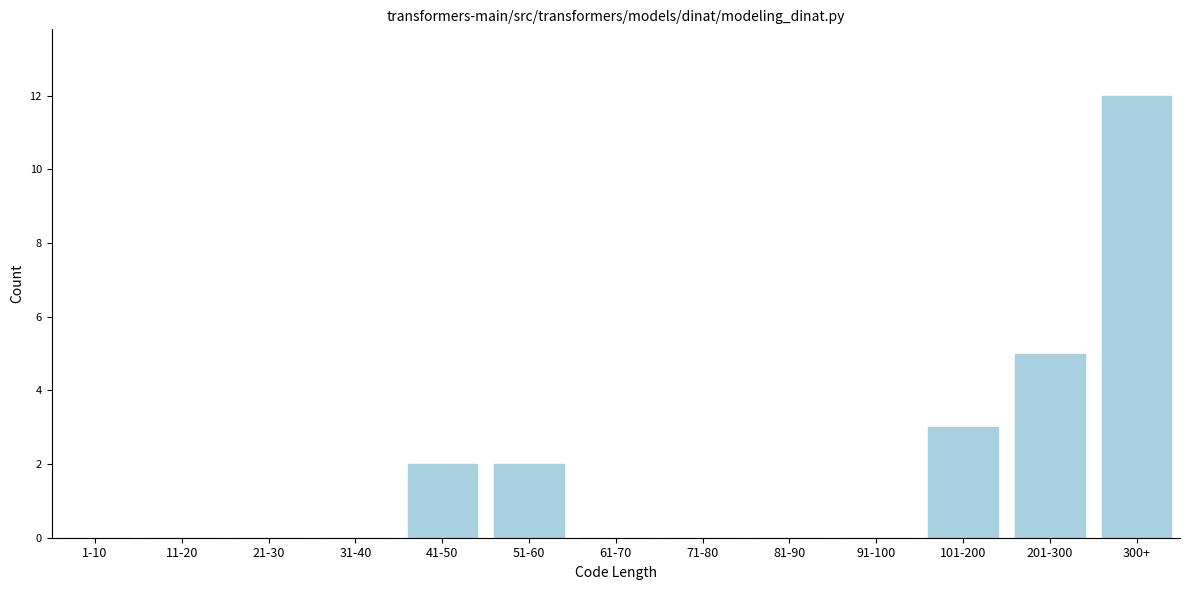

Reading left to right, extract all data points from this chart.

1-10=0	11-20=0	21-30=0	31-40=0	41-50=2	51-60=2	61-70=0	71-80=0	81-90=0	91-100=0	101-200=3	201-300=5	300+=12